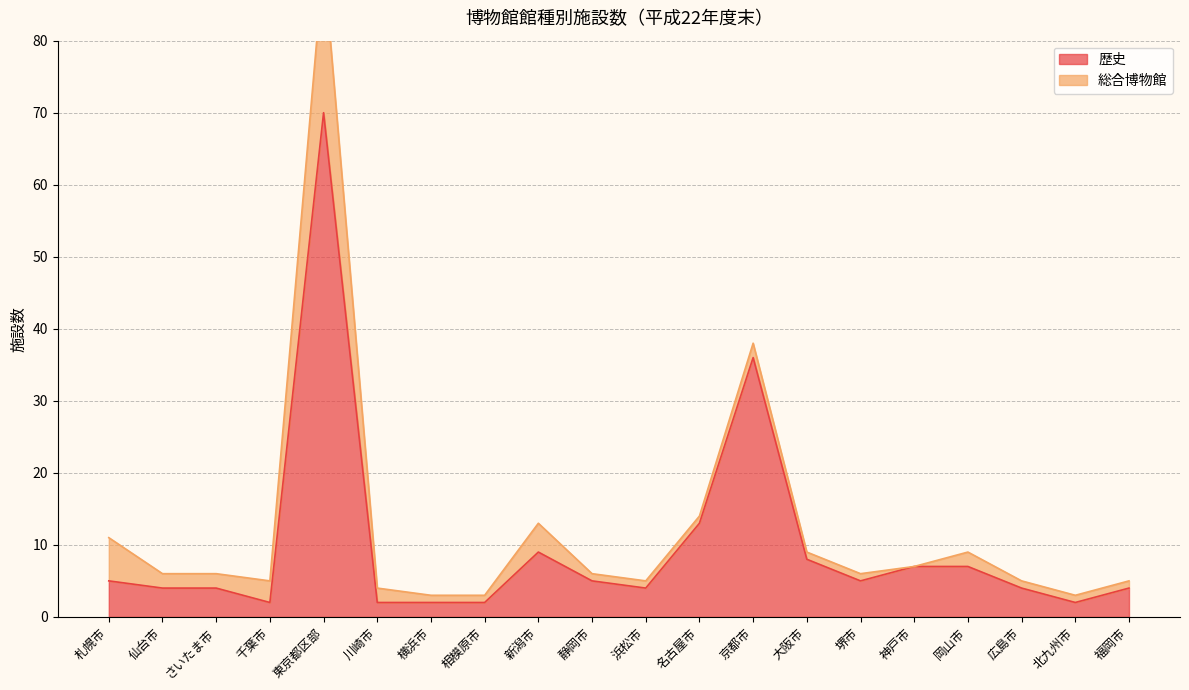

Reading left to right, what are all the values shown in this chart?

5	4	4	2	70	2	2	2	9	5	4	13	36	8	5	7	7	4	2	4